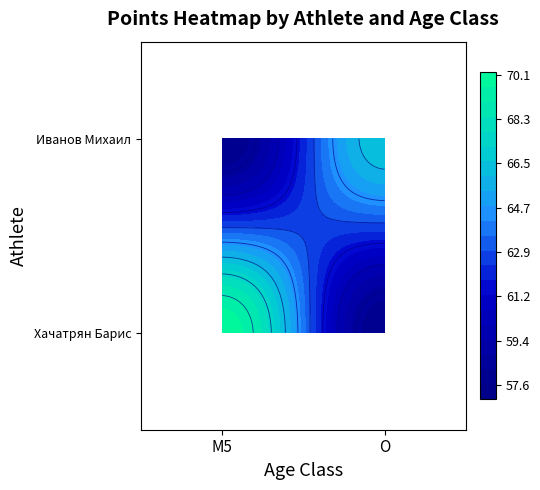

The Хачатрян Барис series shows 54.7 at O. True or false?

True